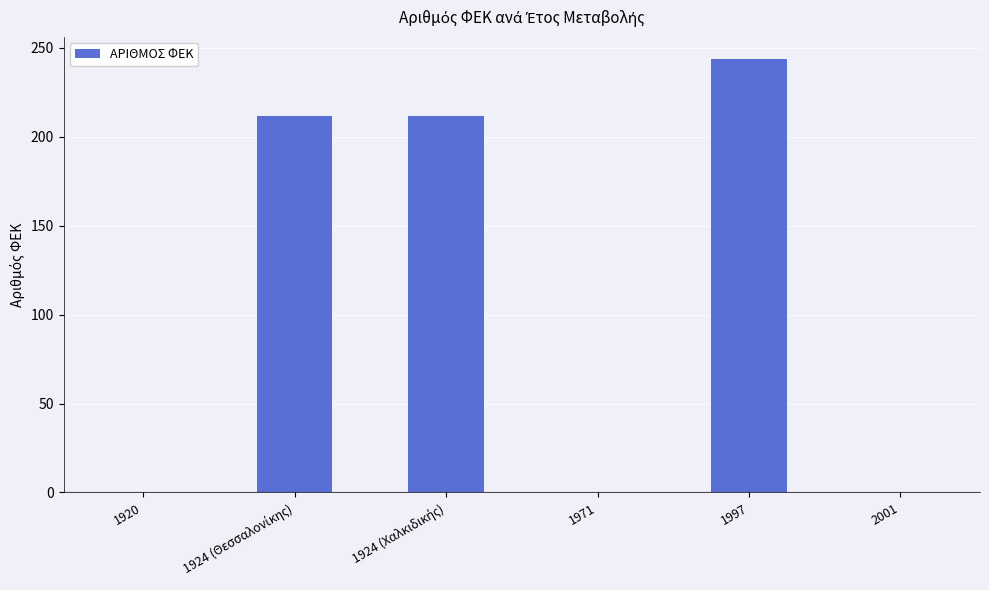

Reading left to right, extract all data points from this chart.

0	212	212	0	244	0